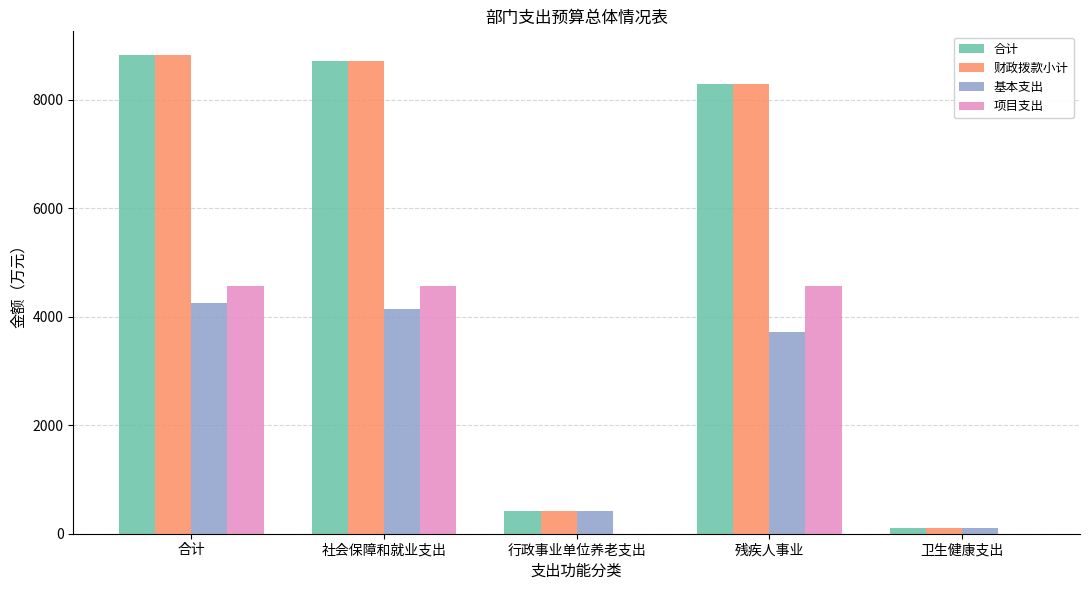

What is the sum of all 财政拨款小计 values?

26358.8